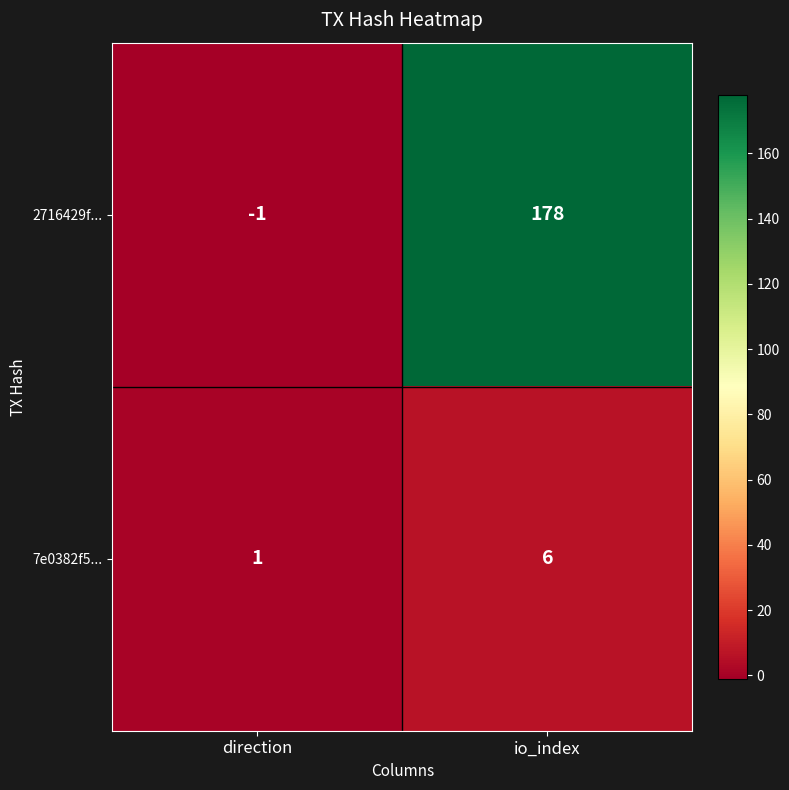

Reading left to right, transcribe all the data shown in this chart.

2716429f...: -1	178
7e0382f5...: 1	6